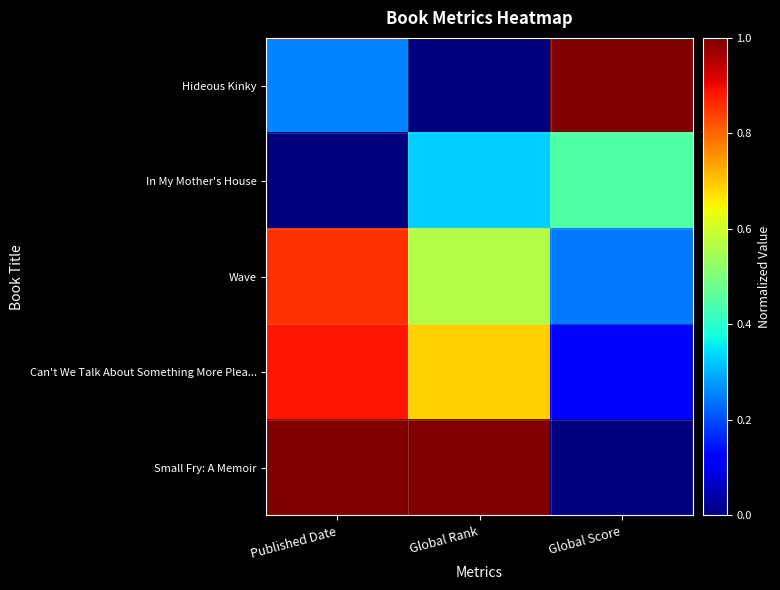

Reading left to right, transcribe all the data shown in this chart.

Hideous Kinky: Published Date=0.3	Global Rank=0.0	Global Score=1.0
In My Mother's House: Published Date=0.0	Global Rank=0.3	Global Score=0.4
Wave: Published Date=0.9	Global Rank=0.6	Global Score=0.2
Can't We Talk About Something More Plea...: Published Date=0.9	Global Rank=0.7	Global Score=0.1
Small Fry: A Memoir: Published Date=1.0	Global Rank=1.0	Global Score=0.0